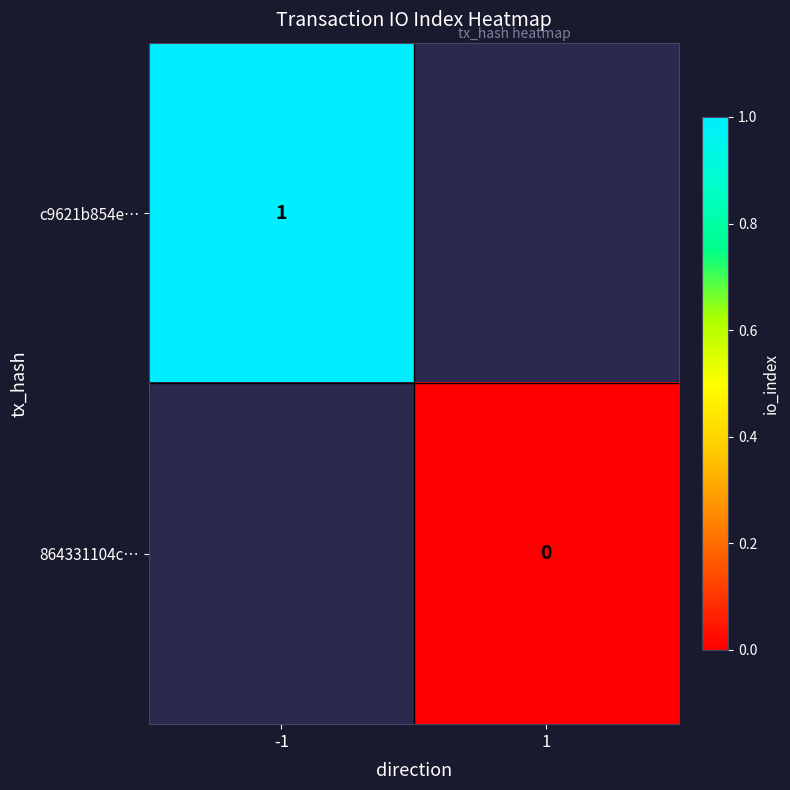

The value of c9621b854e… at -1 is 1. True or false?

True